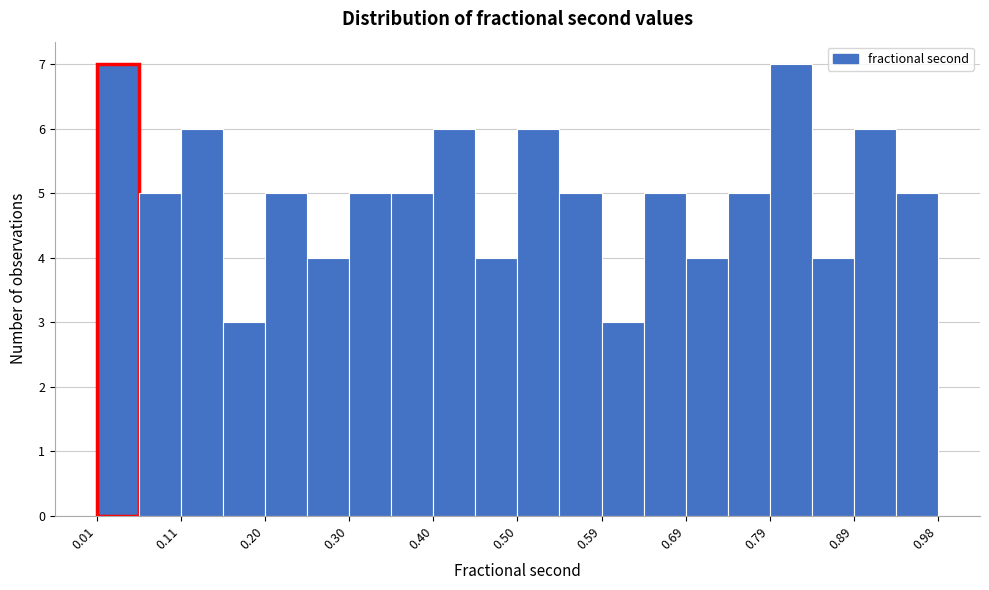

Reading left to right, transcribe this chart: for each bar, give the range it covers on the x-axis and its height. Neither the bar edges nor the heights are printed on the chart, so give them approximately, as read against the axes.

0.01 to 0.06: 7
0.06 to 0.11: 5
0.11 to 0.16: 6
0.16 to 0.20: 3
0.20 to 0.25: 5
0.25 to 0.30: 4
0.30 to 0.35: 5
0.35 to 0.40: 5
0.40 to 0.45: 6
0.45 to 0.50: 4
0.50 to 0.54: 6
0.54 to 0.59: 5
0.59 to 0.64: 3
0.64 to 0.69: 5
0.69 to 0.74: 4
0.74 to 0.79: 5
0.79 to 0.84: 7
0.84 to 0.89: 4
0.89 to 0.93: 6
0.93 to 0.98: 5